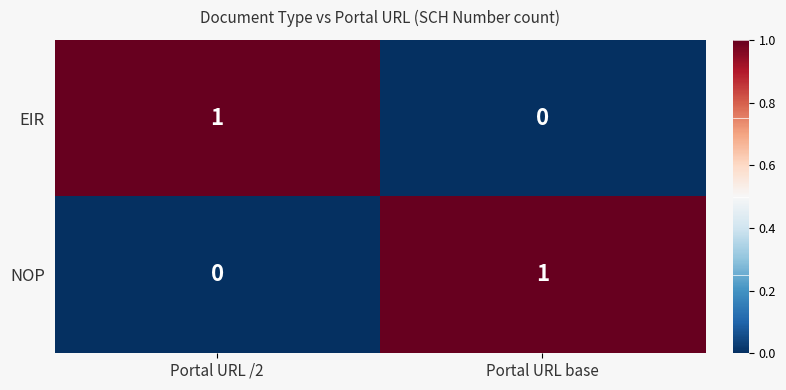

Is the value of NOP at Portal URL /2 greater than the value of EIR at Portal URL /2?

No